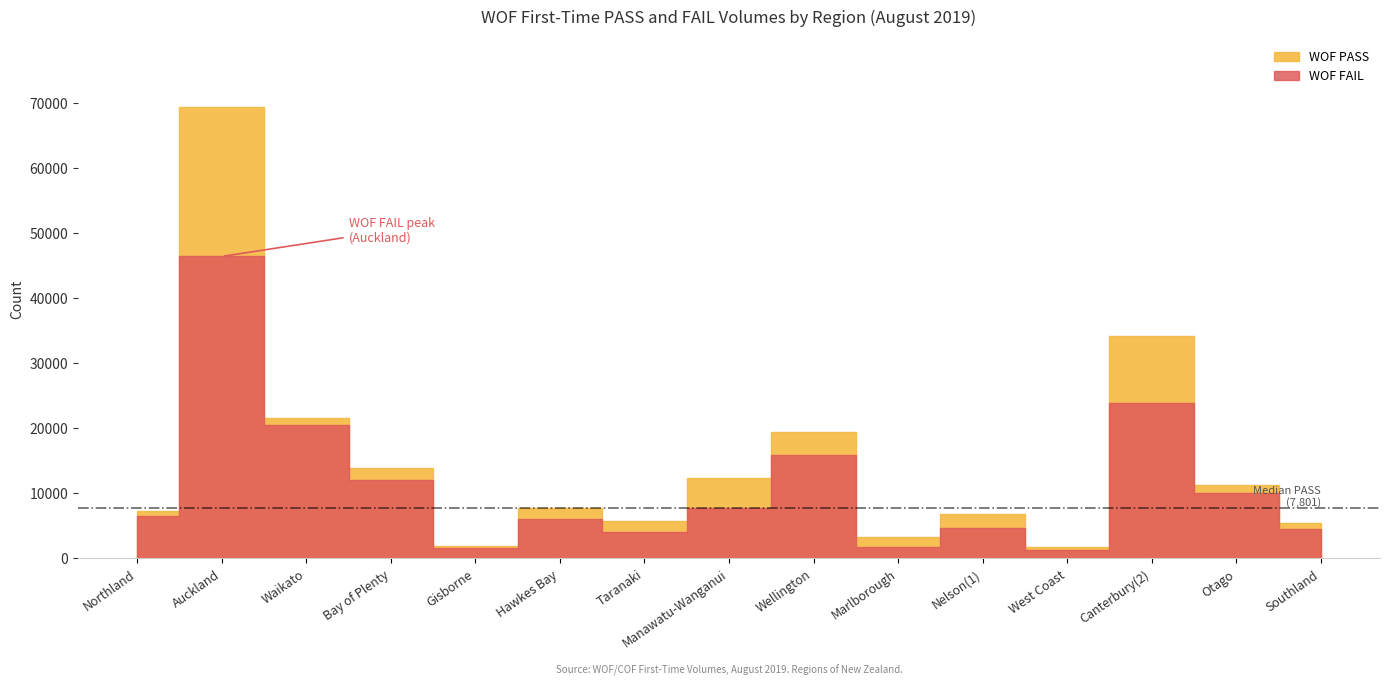

What is the lowest value of the WOF FAIL series?

1209